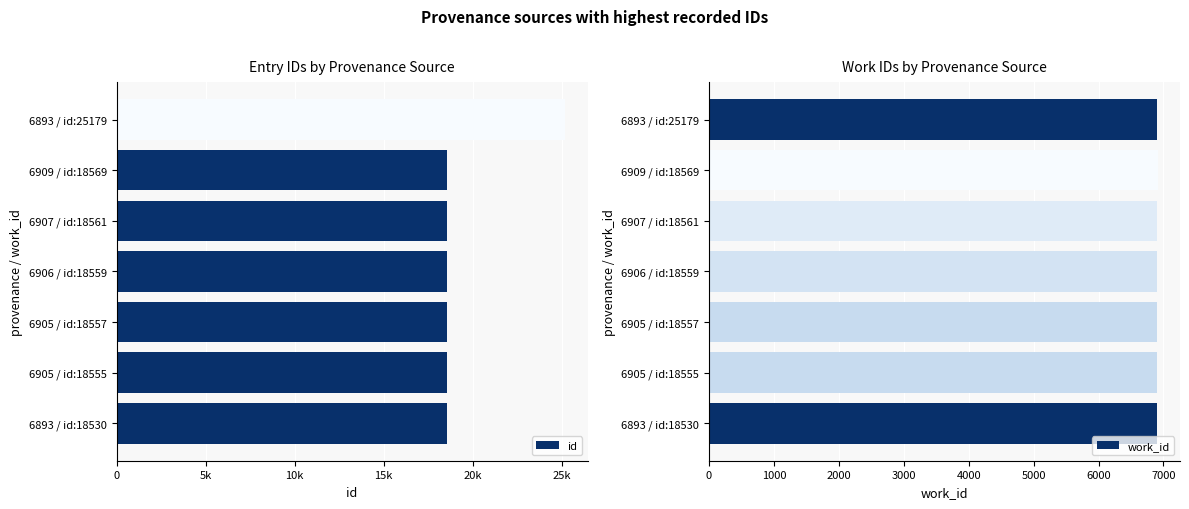

What is the sum of the work_id values at 6905 / id:18557 and 6907 / id:18561?

13812